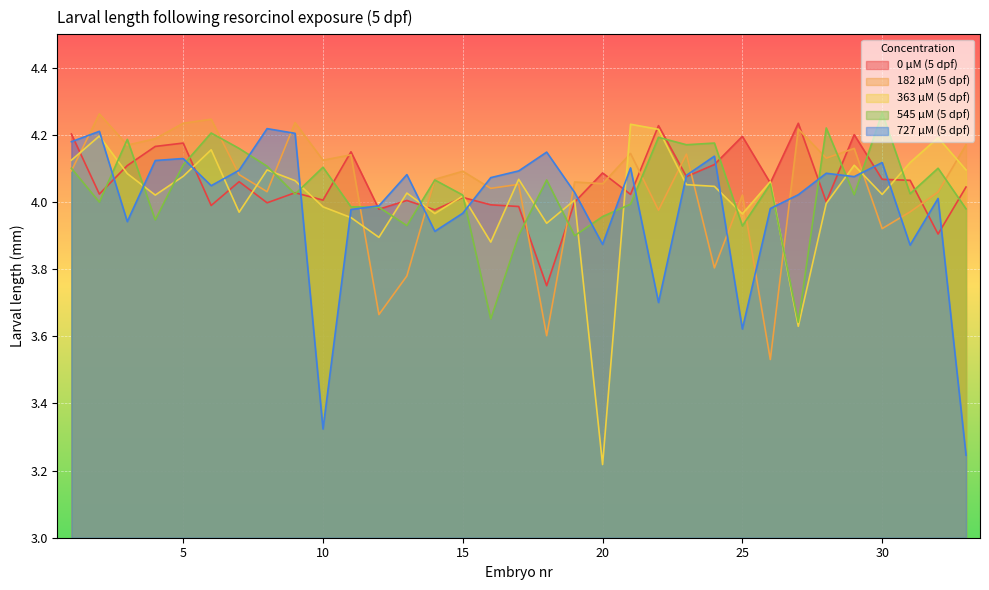

List the labels in order of 182 µM (5 dpf) value, largest first.

2, 6, 9, 5, 27, 4, 33, 3, 29, 21, 23, 11, 28, 10, 1, 15, 7, 14, 19, 20, 17, 16, 8, 32, 25, 22, 31, 30, 24, 13, 12, 18, 26